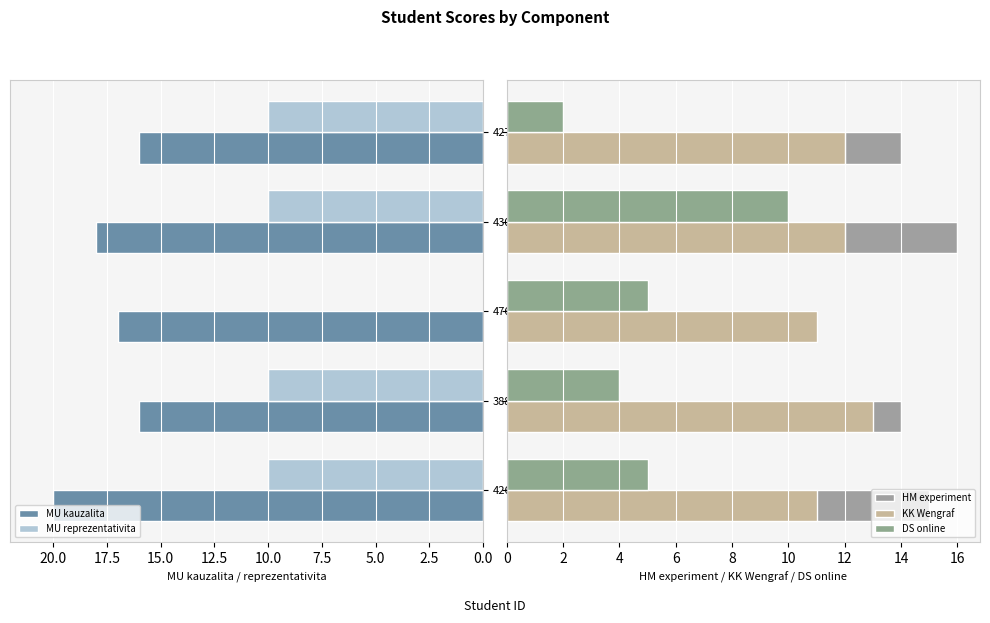

True or false: MU reprezentativita has a value of 4 at 426069.

False